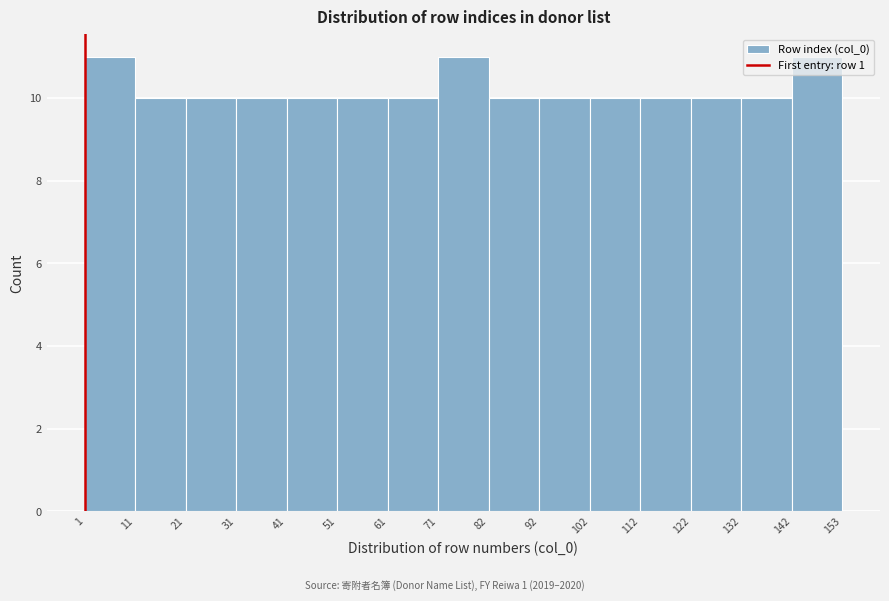

What is the height of the bar covering 11 to 21 on the x-axis? The values are not printed on the chart, so give them approximately, as read against the axis.

10